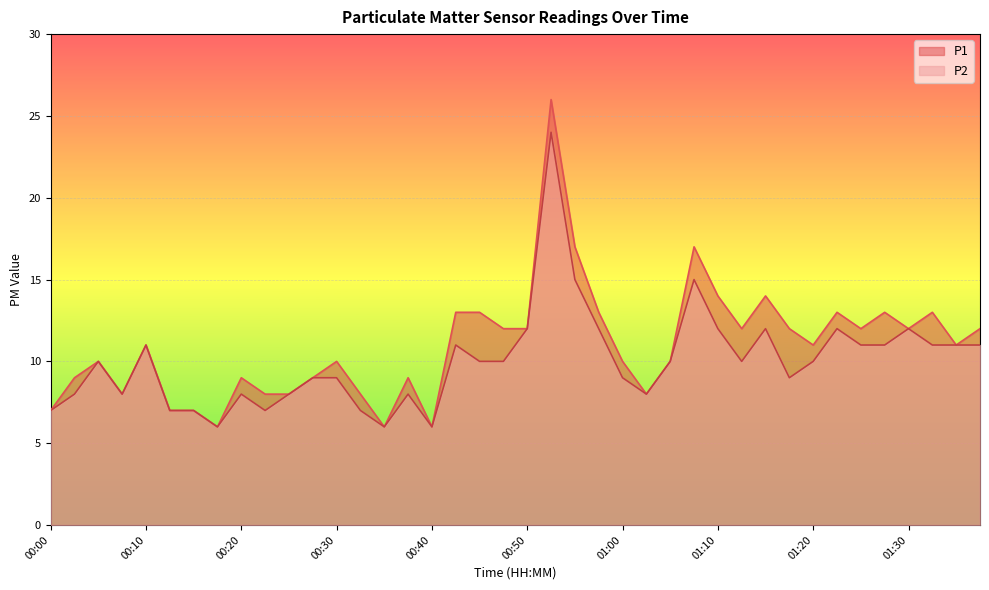

Which series has the widest spread of values?

P1